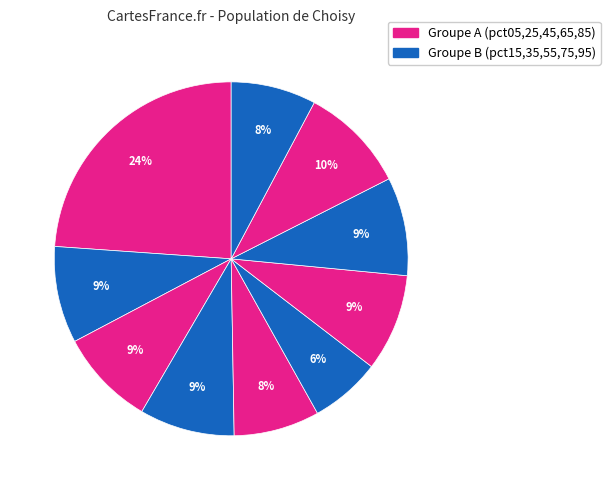

How many slices are in this pie chart?

10